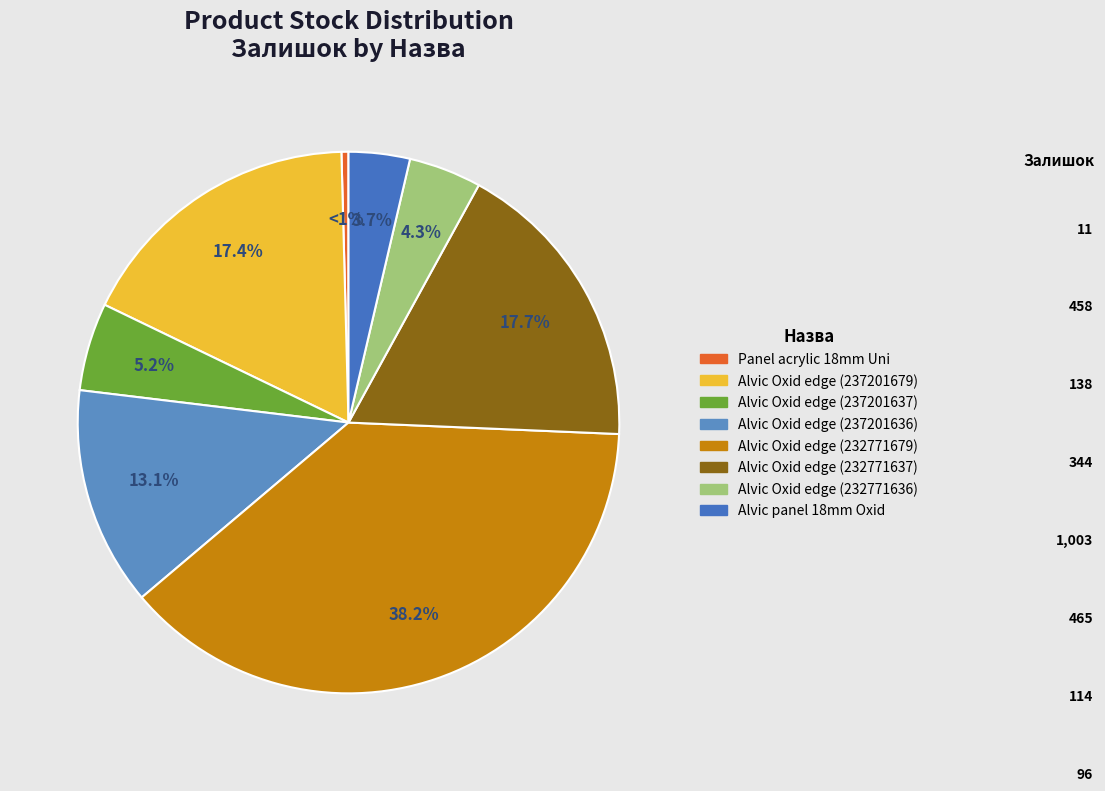

To the nearest percent, what is the difference between the Panel acrylic Acrylic 18 mm. Uni and Alvic panel 18 mm. Oxid slice percentages?

3%